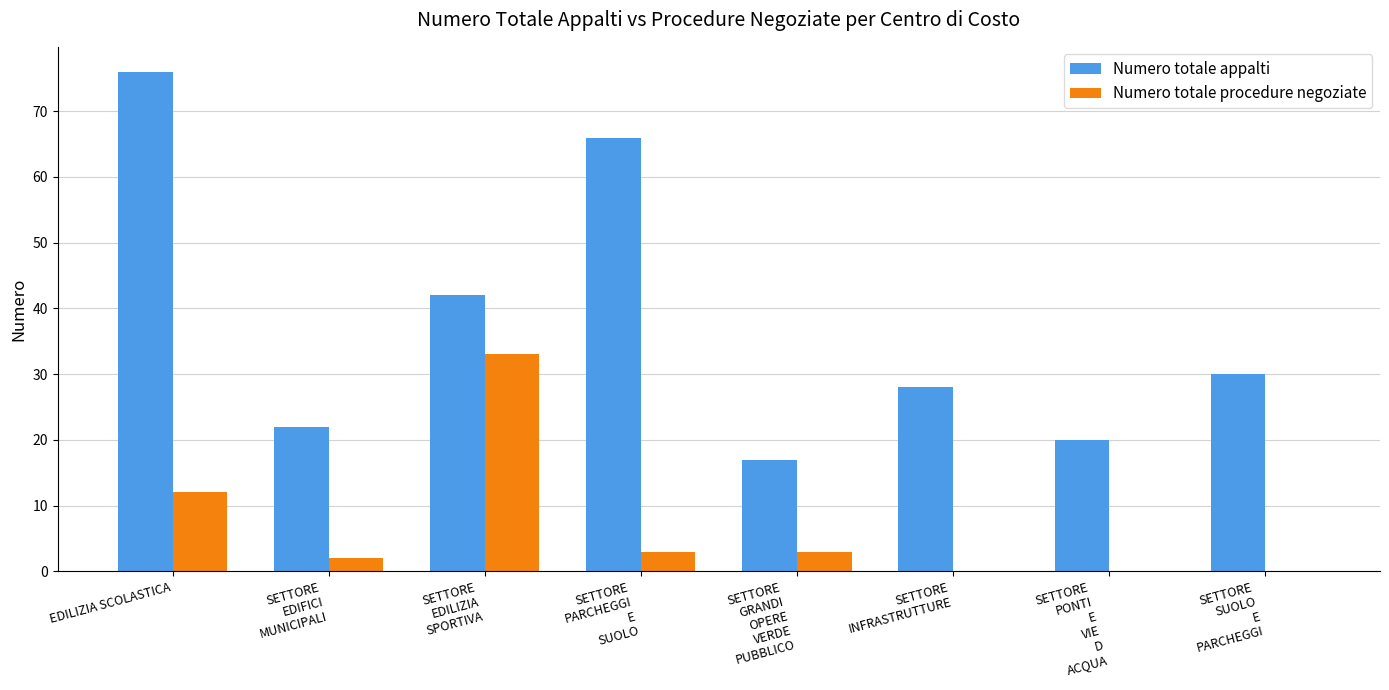

What is the sum of all Numero totale procedure negoziate values?

53